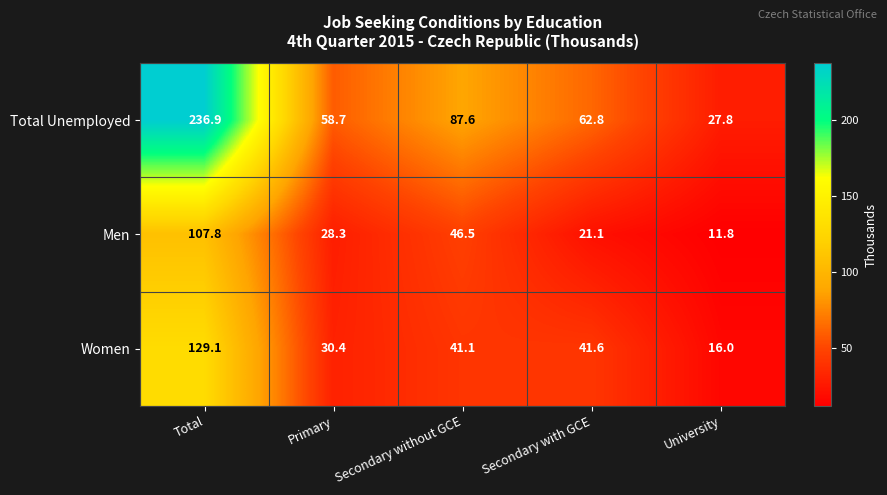

What is the highest value of the Total Unemployed series?

236.9